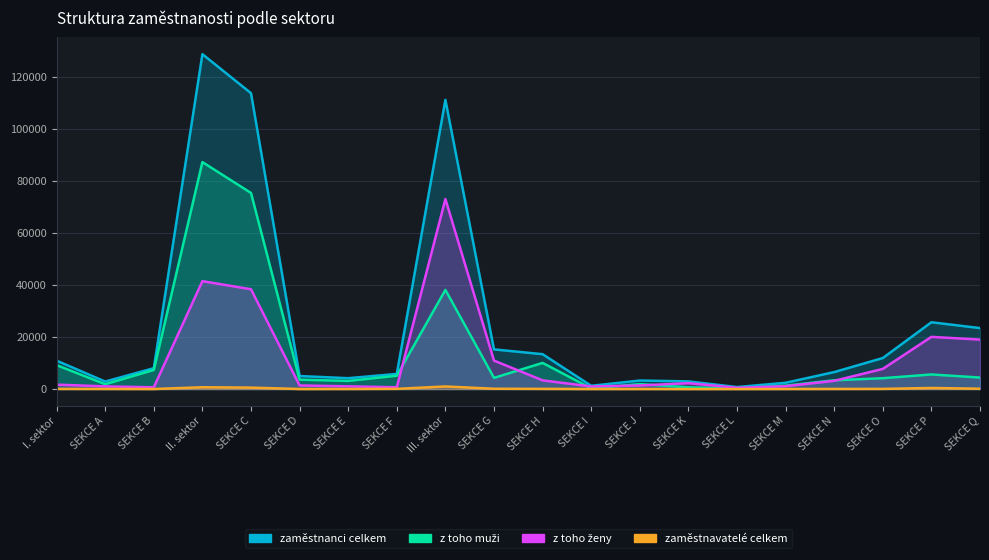

Which series has the widest spread of values?

zaměstnanci celkem